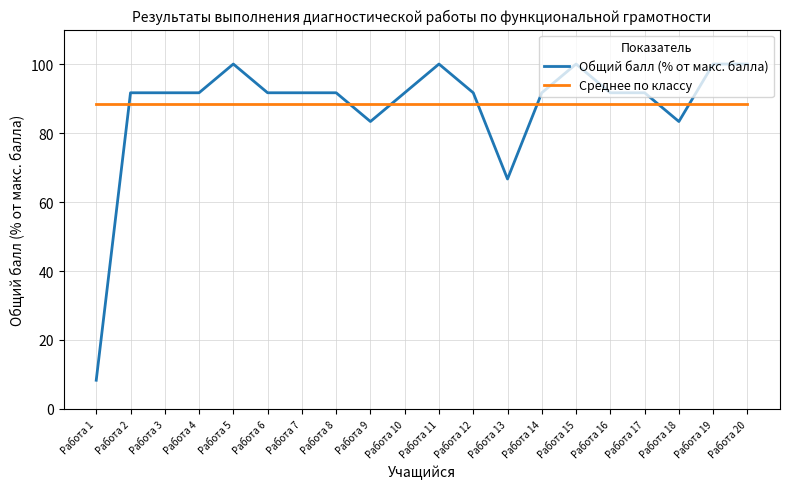

What is the lowest value of the Среднее по классу series?

88.4